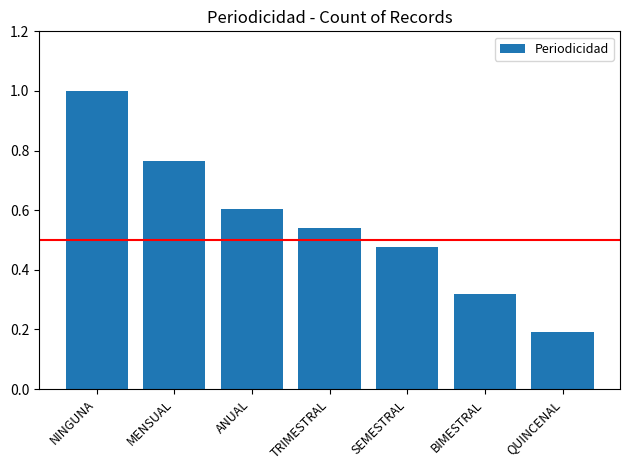

What is the change in value from SEMESTRAL to QUINCENAL?

-0.3